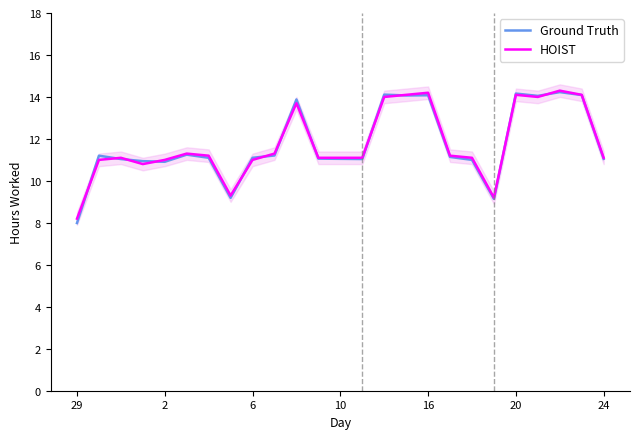

Is it true that Ground Truth equals 11.4 at 29?

False